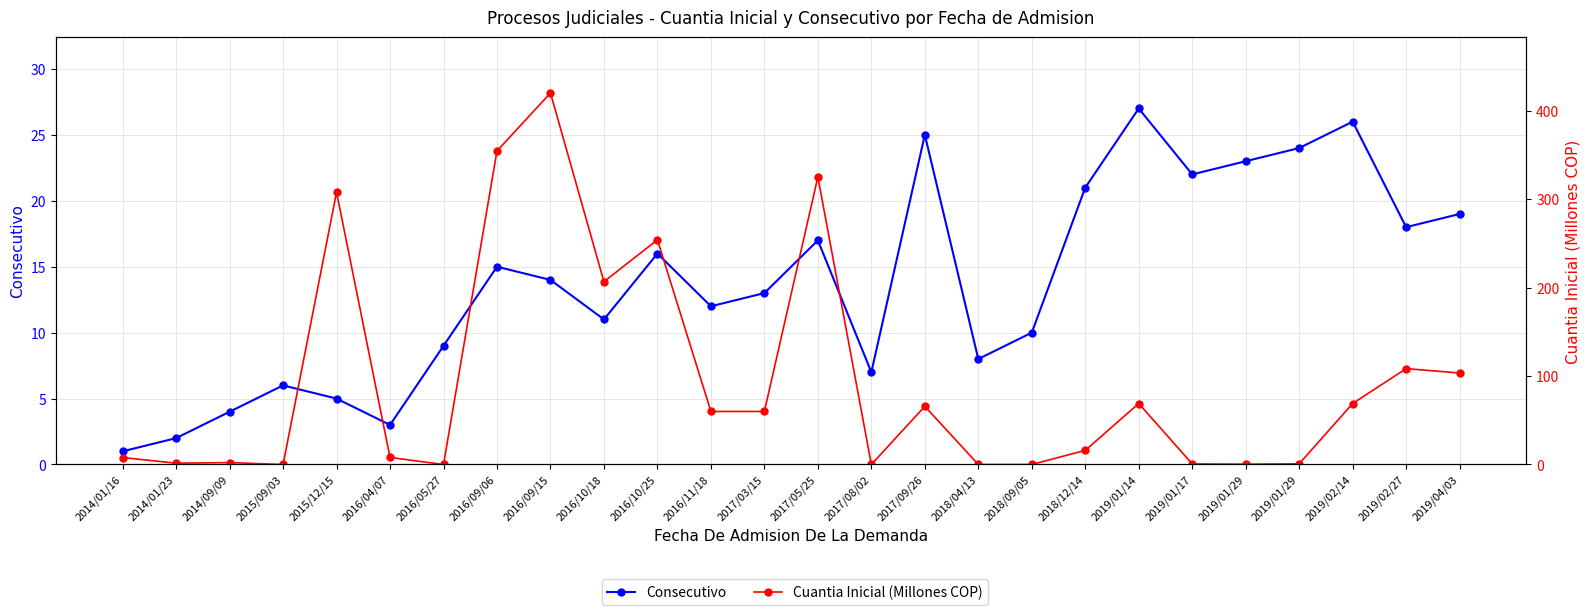

Count the number of categories in the chart.

26